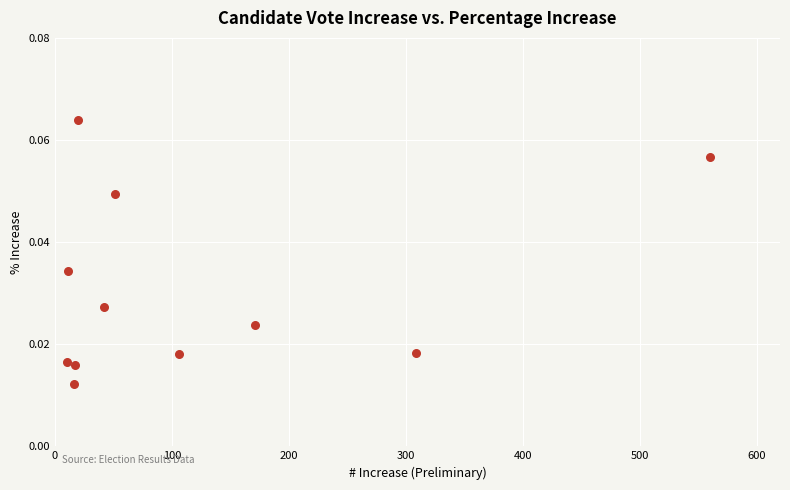

What is the average X value?

119.4